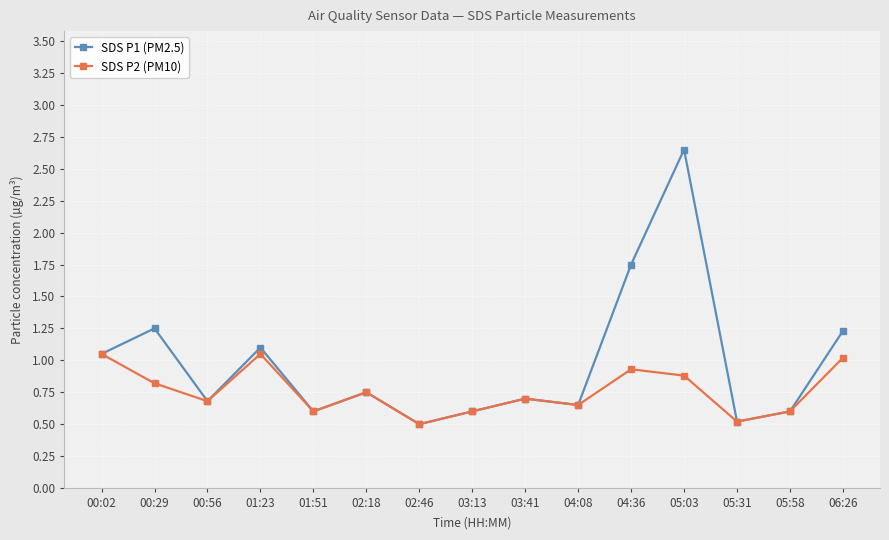

What is the sum of all SDS P1 (PM2.5) values?

14.6